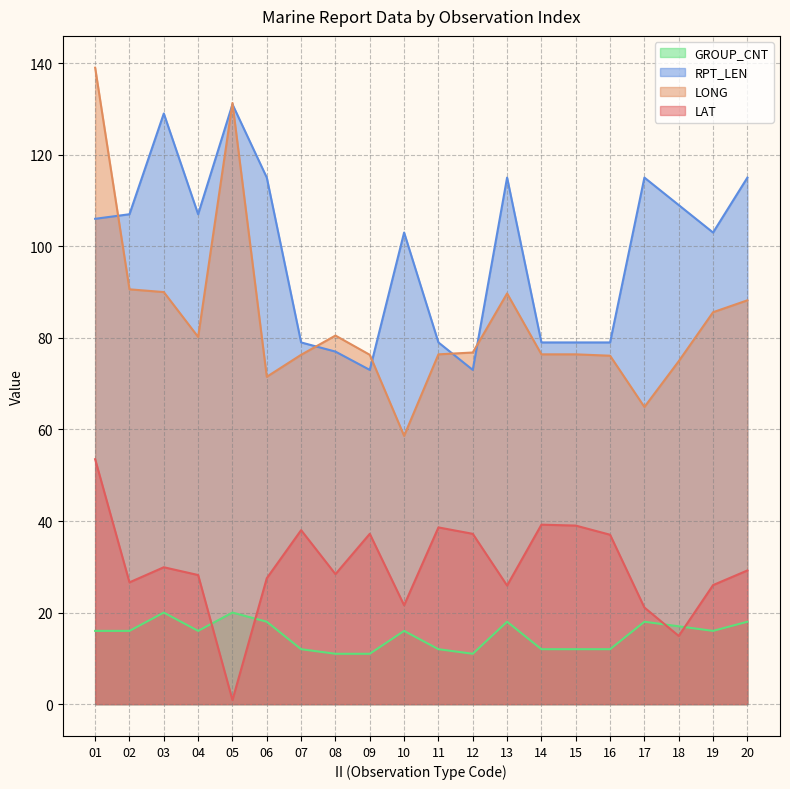

Reading left to right, what are all the values shown in this chart?

LAT: 01=53.5	02=26.6	03=29.9	04=28.2	05=0.9	06=27.5	07=38.0	08=28.4	09=37.2	10=21.6	11=38.6	12=37.2	13=25.9	14=39.2	15=39.0	16=37.0	17=21.1	18=14.9	19=26.0	20=29.2
LONG: 01=139.0	02=90.6	03=90.0	04=80.2	05=131.3	06=71.5	07=76.3	08=80.5	09=76.3	10=58.6	11=76.4	12=76.8	13=89.7	14=76.4	15=76.4	16=76.1	17=64.9	18=74.9	19=85.6	20=88.2
RPT_LEN: 01=106.0	02=107.0	03=129.0	04=107.0	05=131.0	06=115.0	07=79.0	08=77.0	09=73.0	10=103.0	11=79.0	12=73.0	13=115.0	14=79.0	15=79.0	16=79.0	17=115.0	18=109.0	19=103.0	20=115.0
GROUP_CNT: 01=16.0	02=16.0	03=20.0	04=16.0	05=20.0	06=18.0	07=12.0	08=11.0	09=11.0	10=16.0	11=12.0	12=11.0	13=18.0	14=12.0	15=12.0	16=12.0	17=18.0	18=17.0	19=16.0	20=18.0